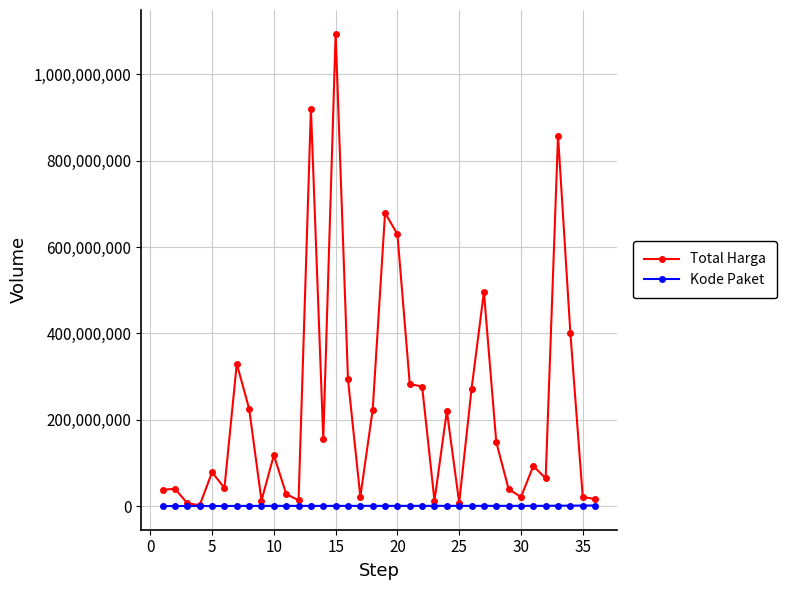

Which series has the largest total across all categories?

Total Harga